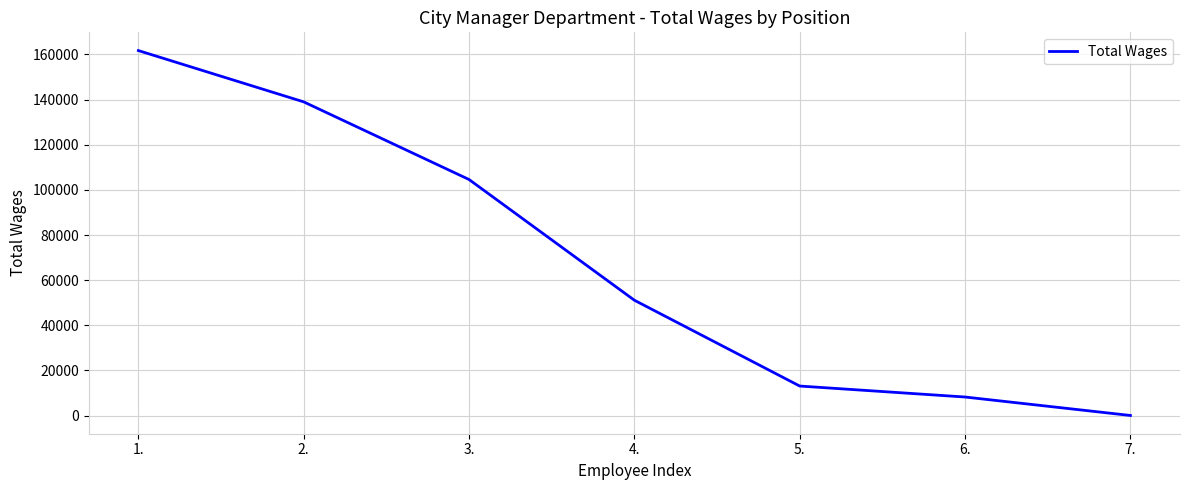

What position from the left is 6.?

6